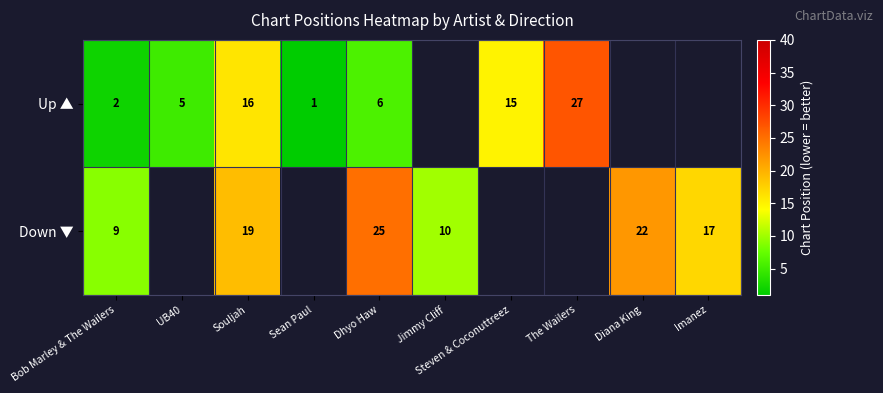

What is the total value across all series at Dhyo Haw?

31